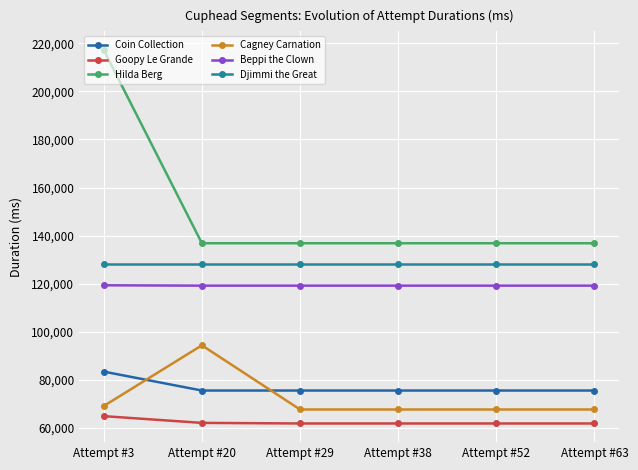

What is the difference between the second highest and second lowest values in the Cagney Carnation series?

1443